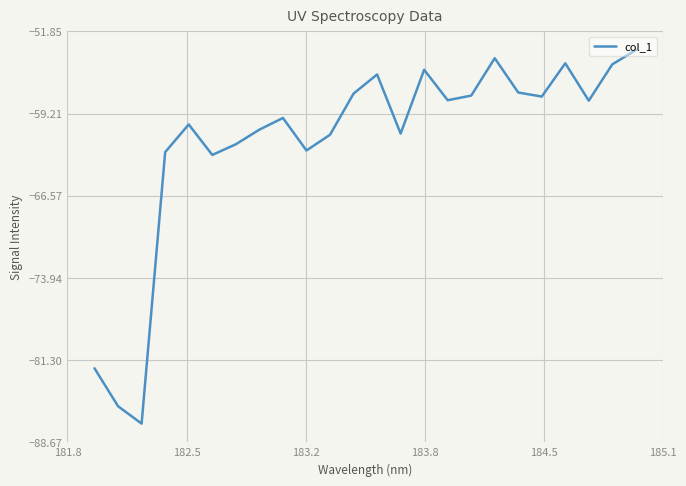

What is the difference between the maximum and minimum values?

33.5